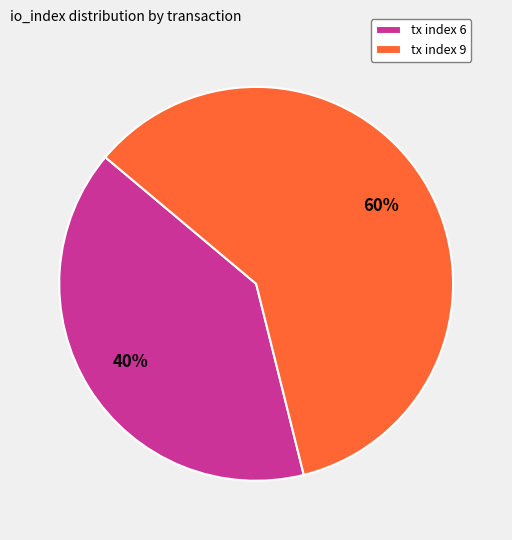

What is the majority slice?

tx index 9